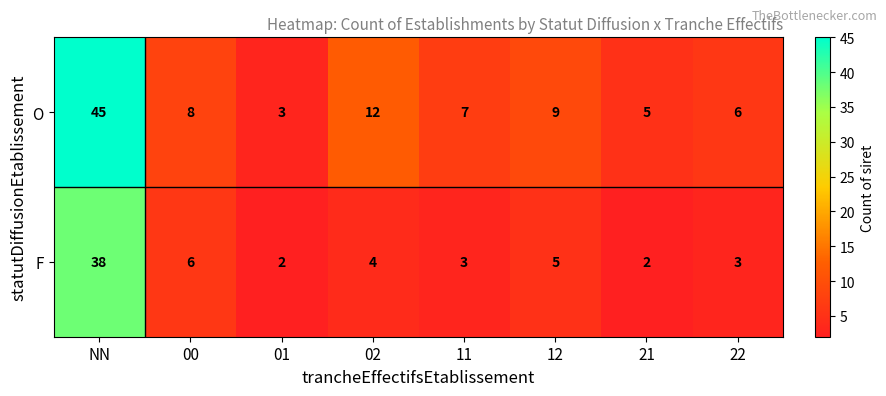

Count the number of data series in this chart.

2